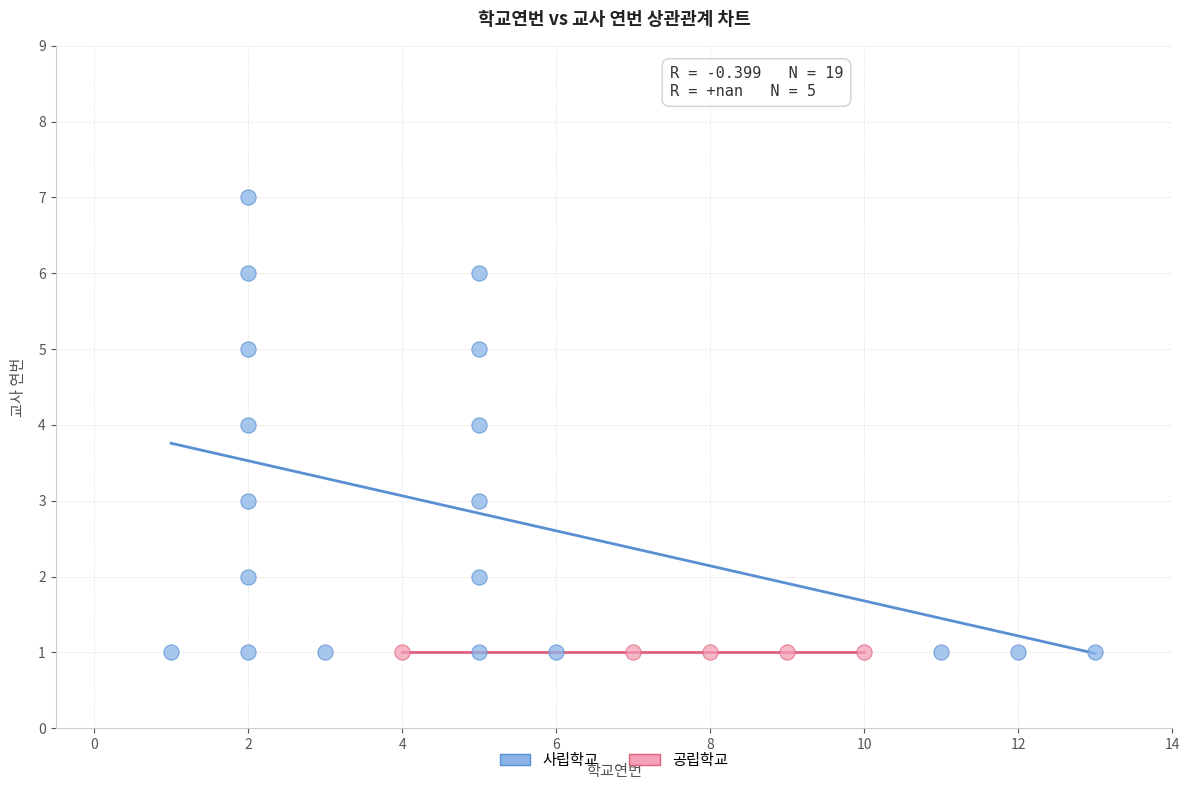

Which series contains the highest Y value?

사립학교